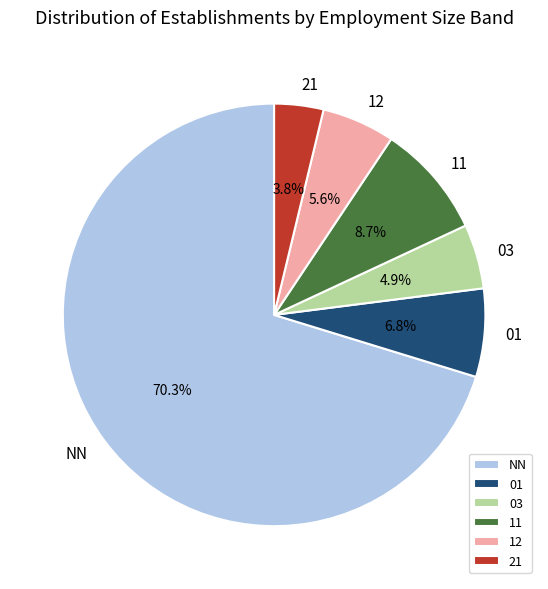

Between 11 and NN, which is larger?

NN